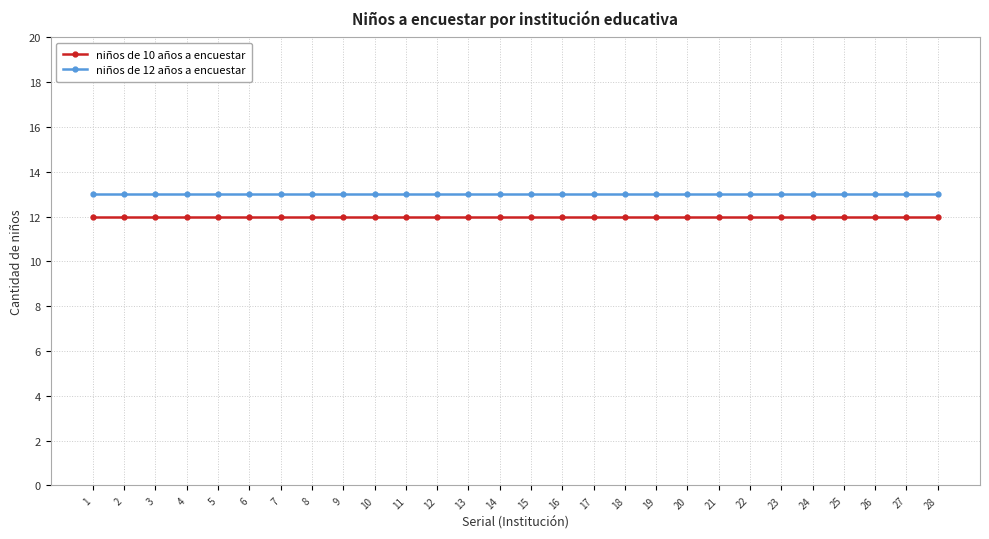

What is the average value of the niños de 12 años a encuestar series?

13